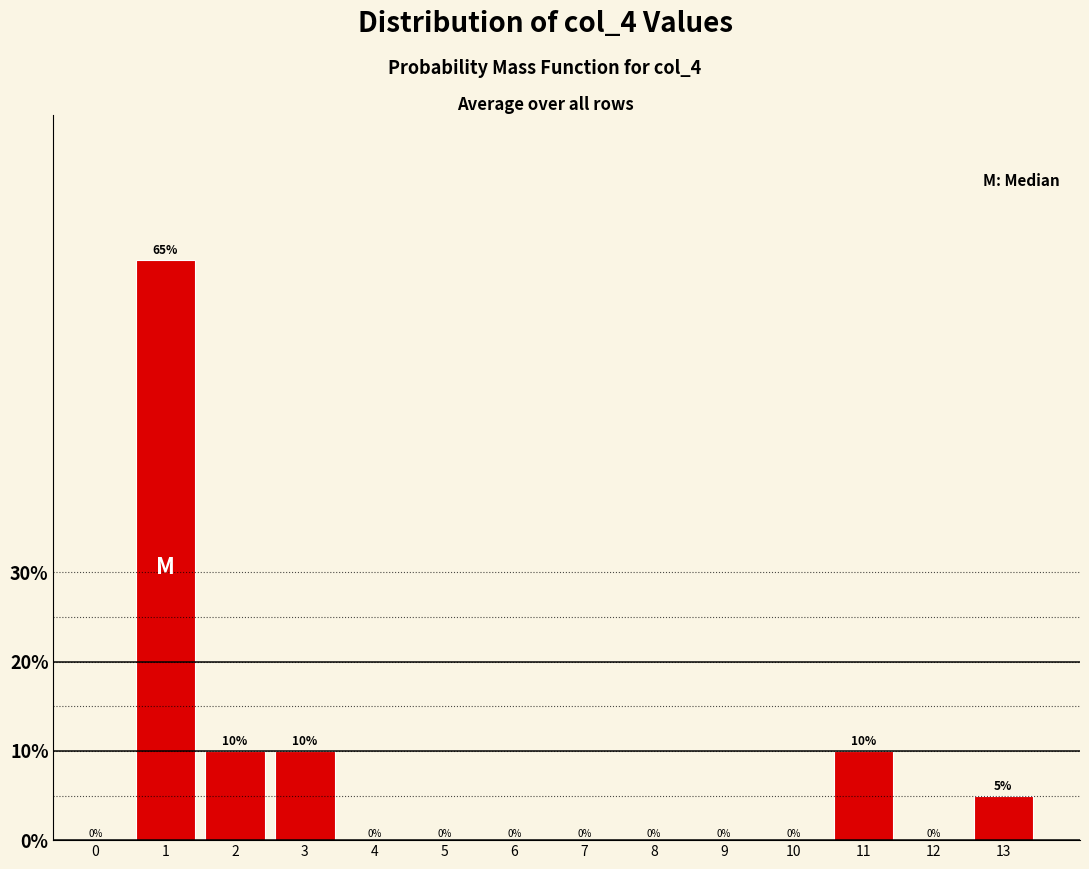

Reading left to right, transcribe all the data shown in this chart.

0=0	1=65	2=10	3=10	4=0	5=0	6=0	7=0	8=0	9=0	10=0	11=10	12=0	13=5